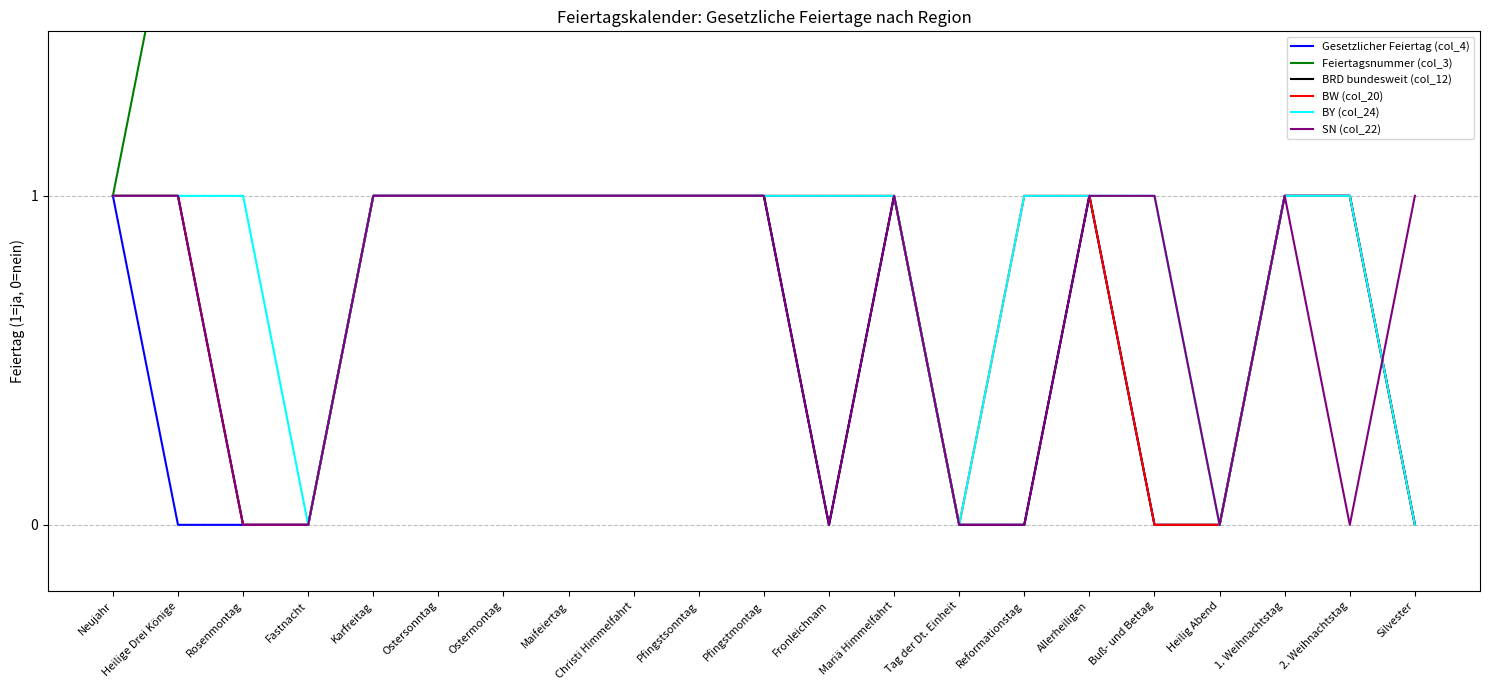

Between Christi Himmelfahrt and Buß- und Bettag, which is larger?

Christi Himmelfahrt